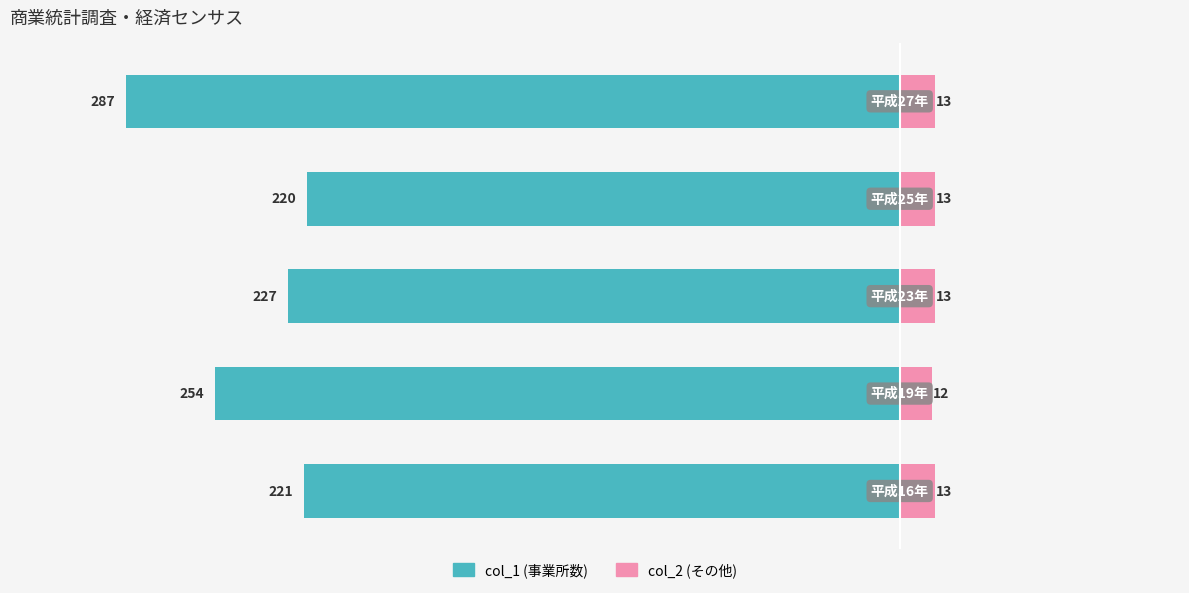

Which series has the largest range (max minus min)?

col_1